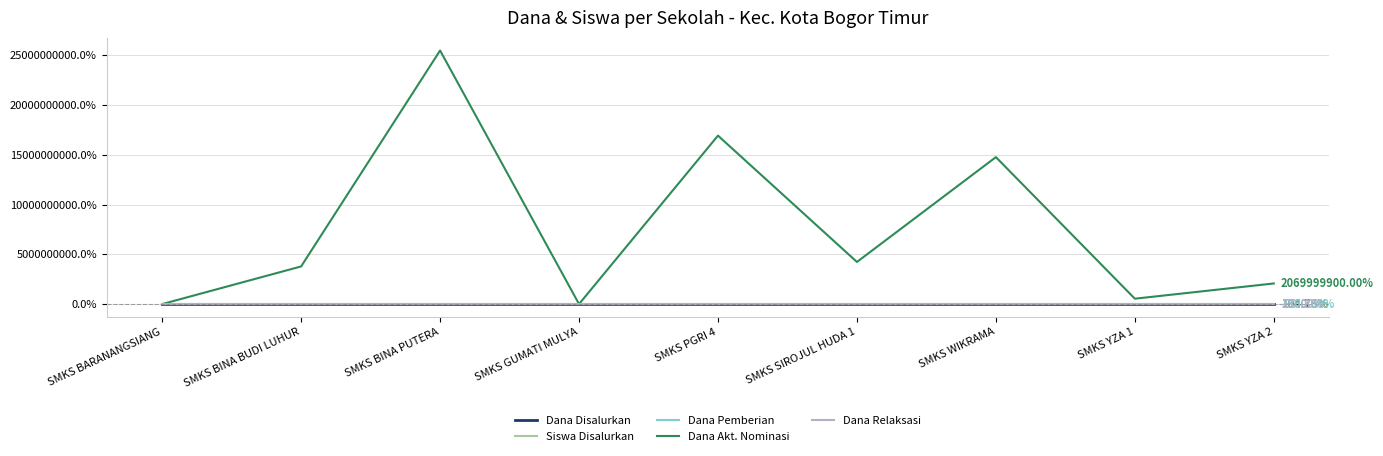

Which series has the widest spread of values?

Dana Akt. Nominasi